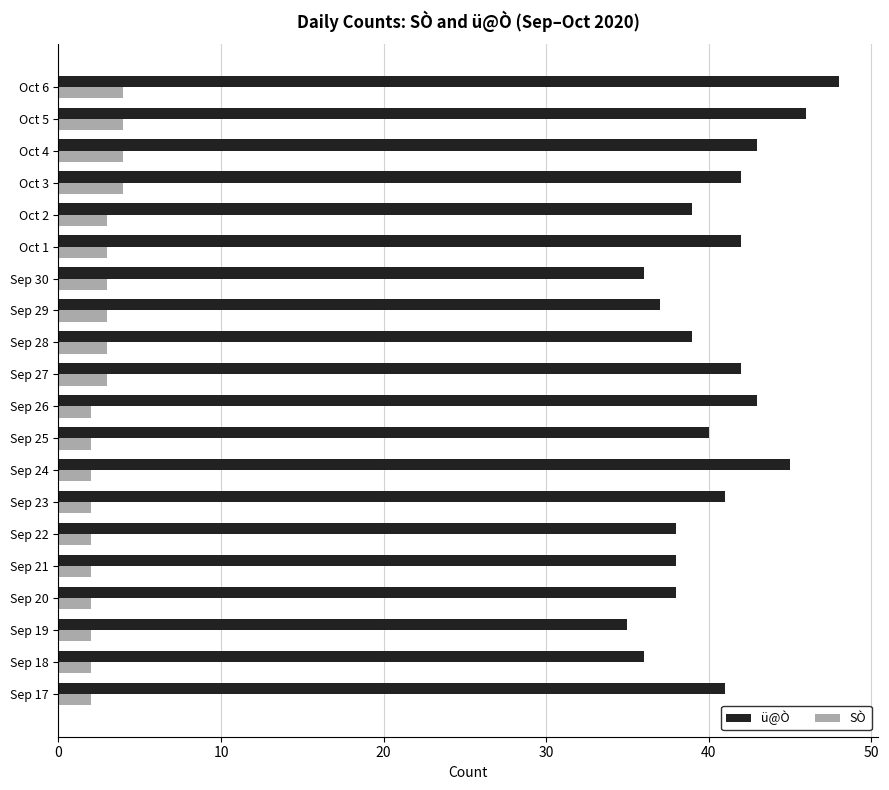

What is the smallest value displayed?

2